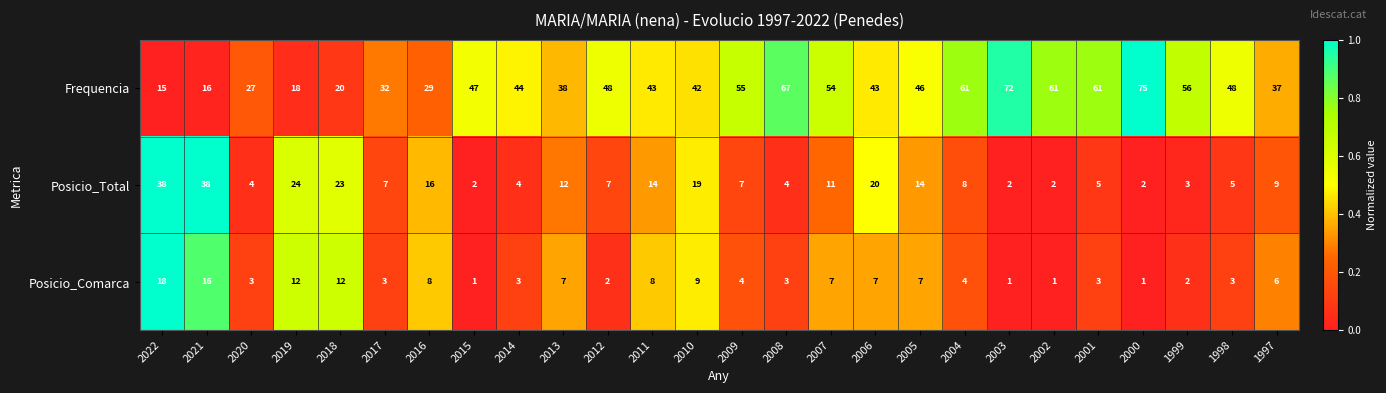

True or false: Posicio_Comarca has a value of 4 at 2009.

True